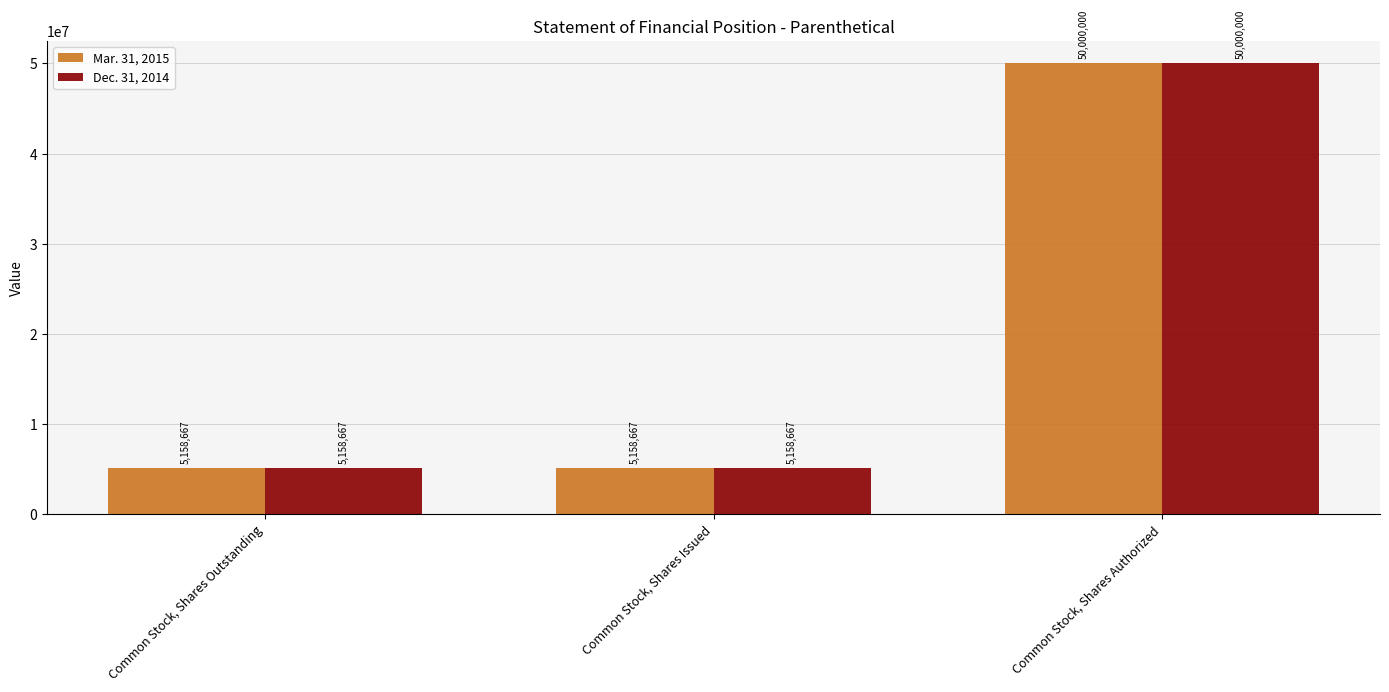

Are the bars grouped side by side (vs. stacked)?

Yes